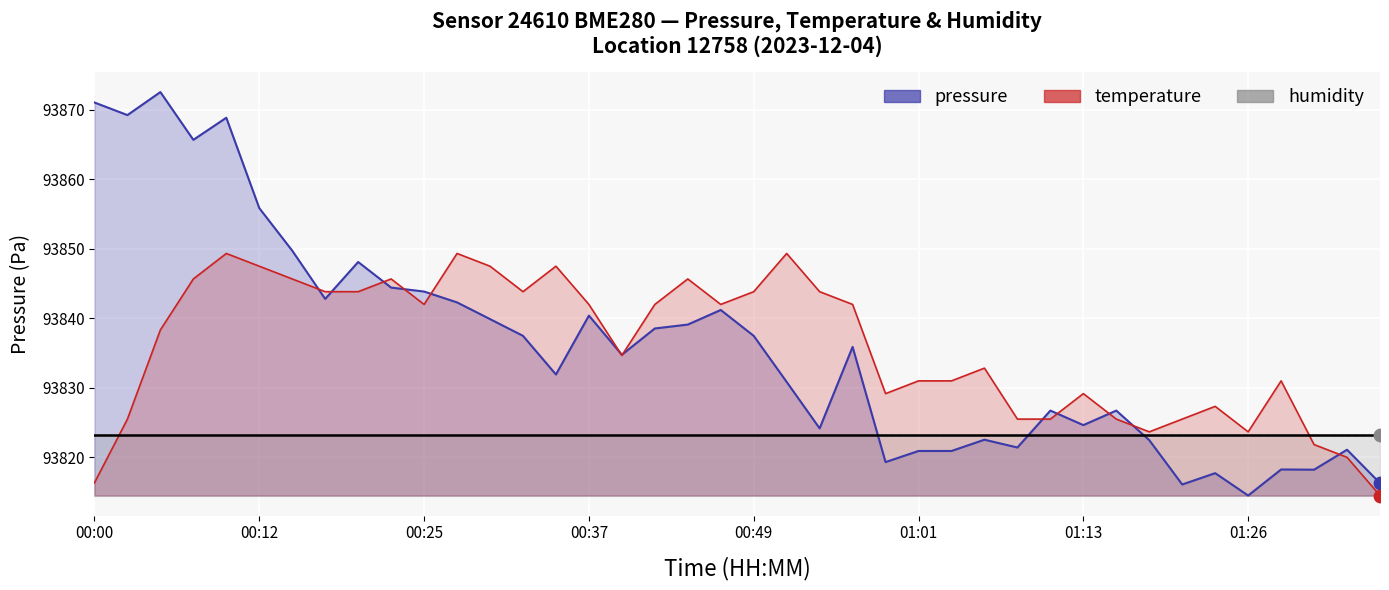

Is the value of pressure at 00:29 greater than the value of temperature at 00:59?

Yes